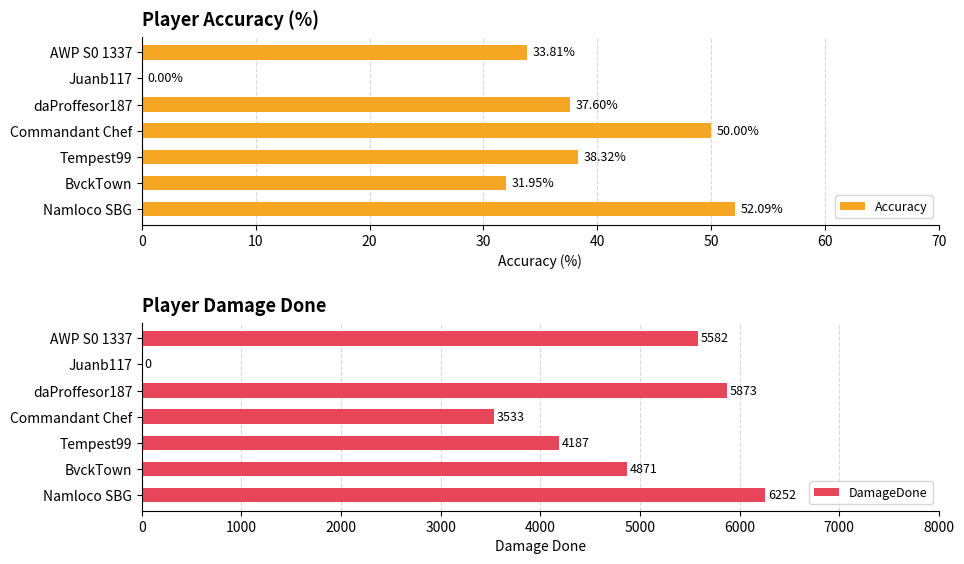

What are all the series names shown in the legend?

Accuracy, DamageDone